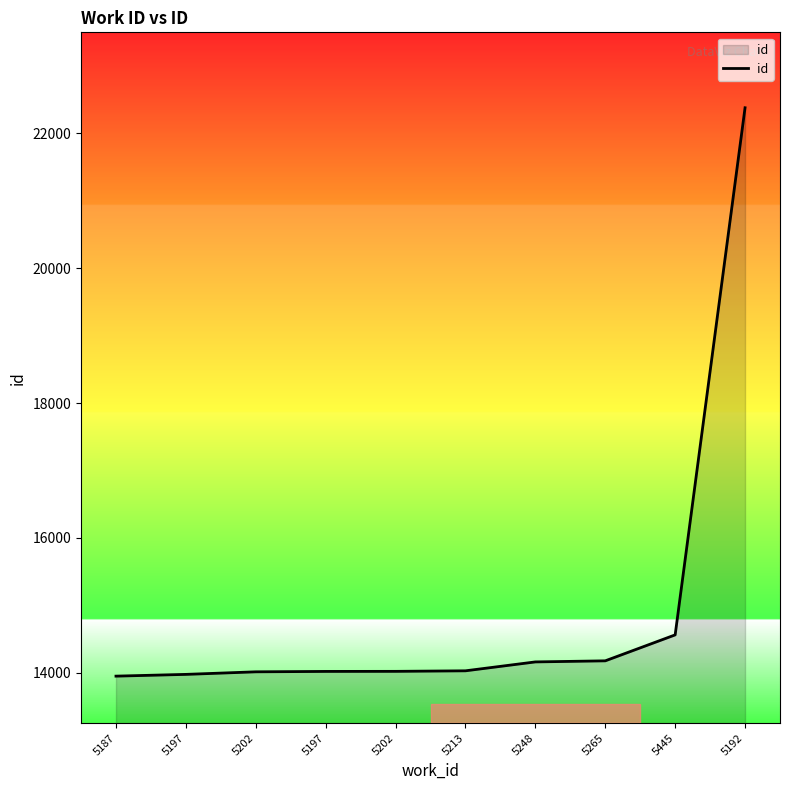

Does the chart have visible grid lines?

No